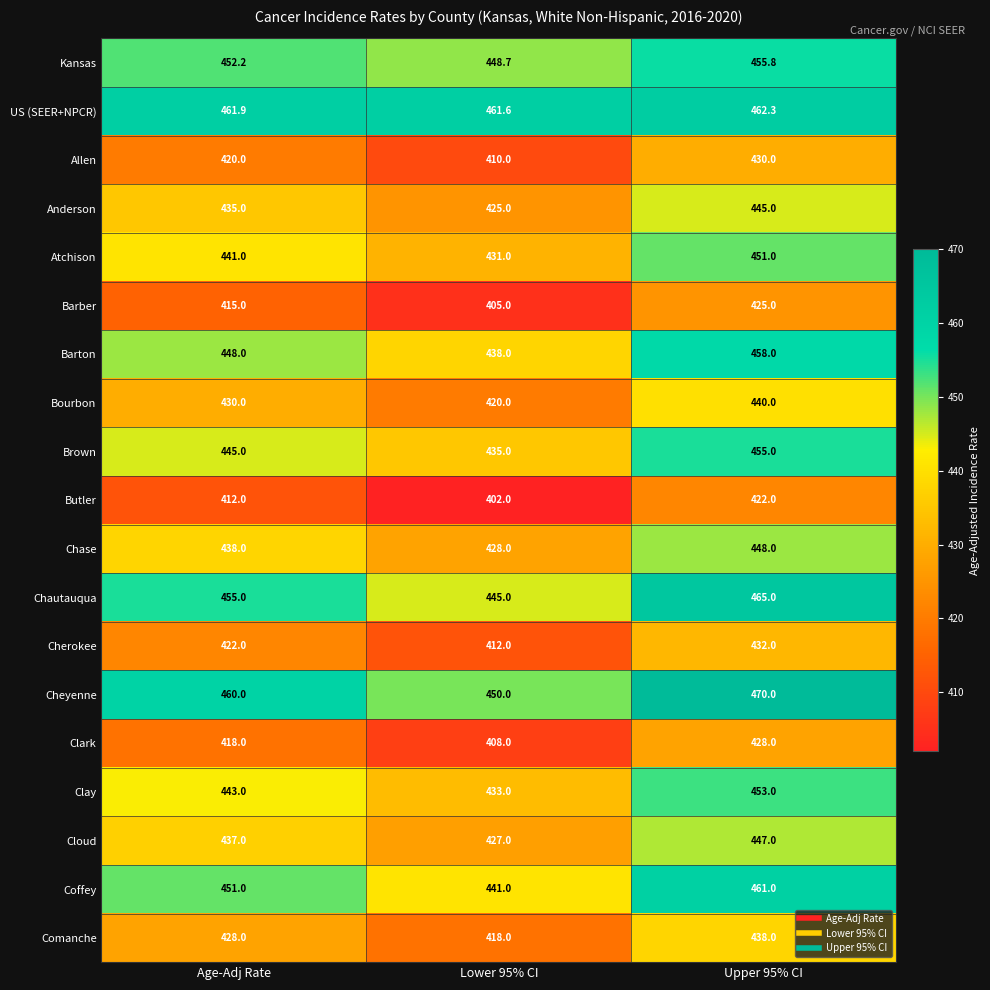

Count the number of data series in this chart.

19